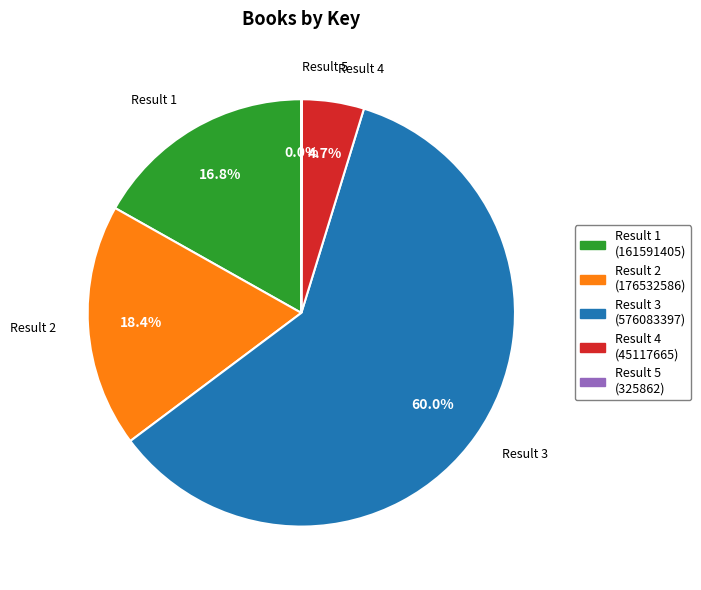

Between Result 2 (176532586) and Result 4 (45117665), which is larger?

Result 2 (176532586)